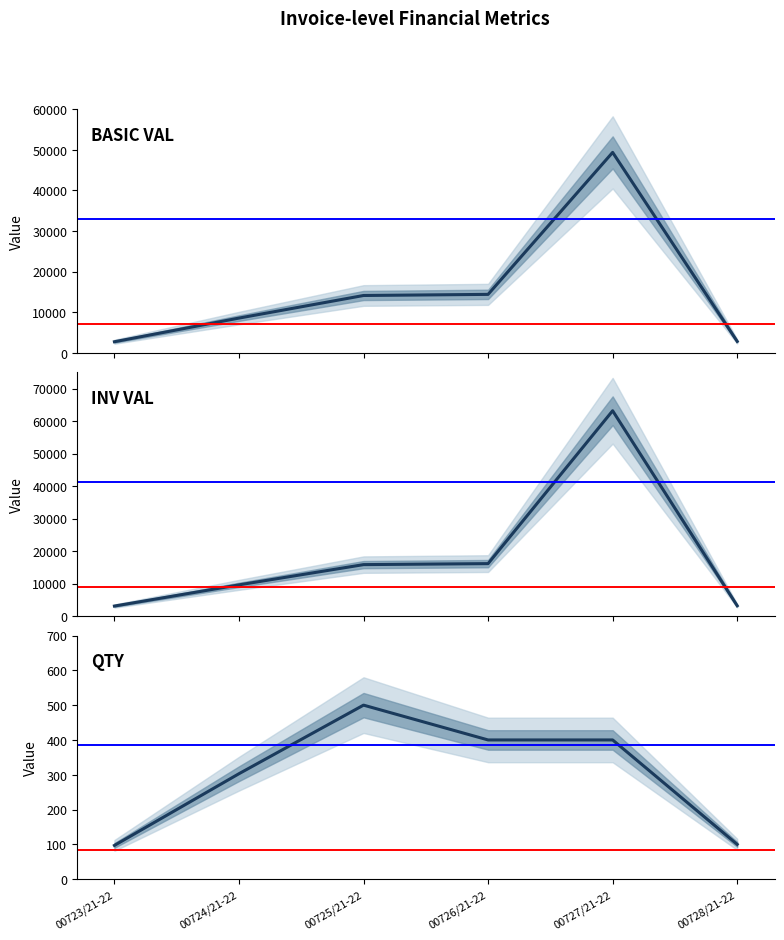

Which series has the largest range (max minus min)?

INV VAL